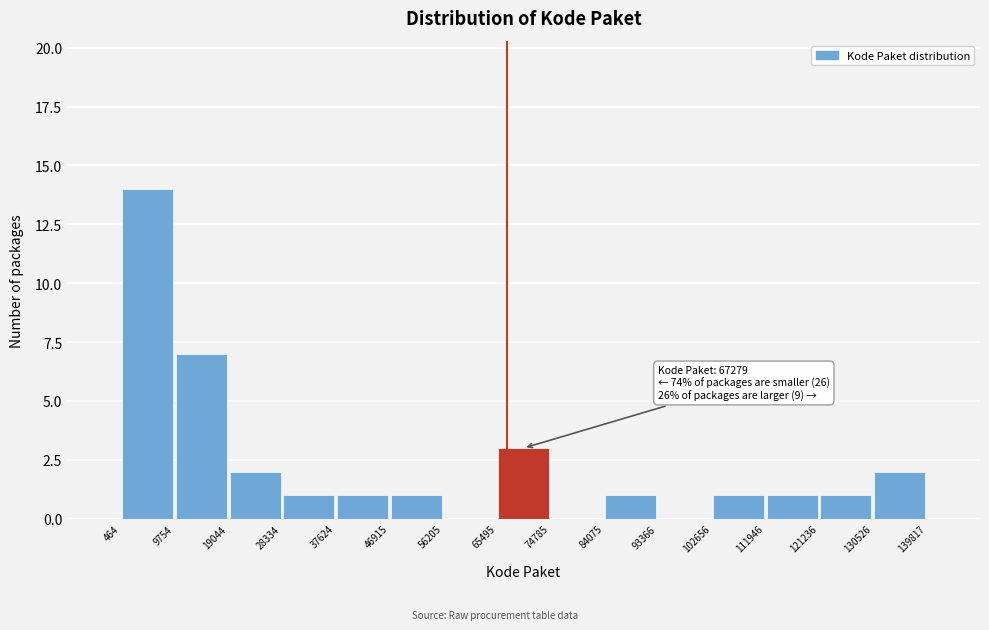

Which range on the x-axis has the tallest bar?

464 to 9754